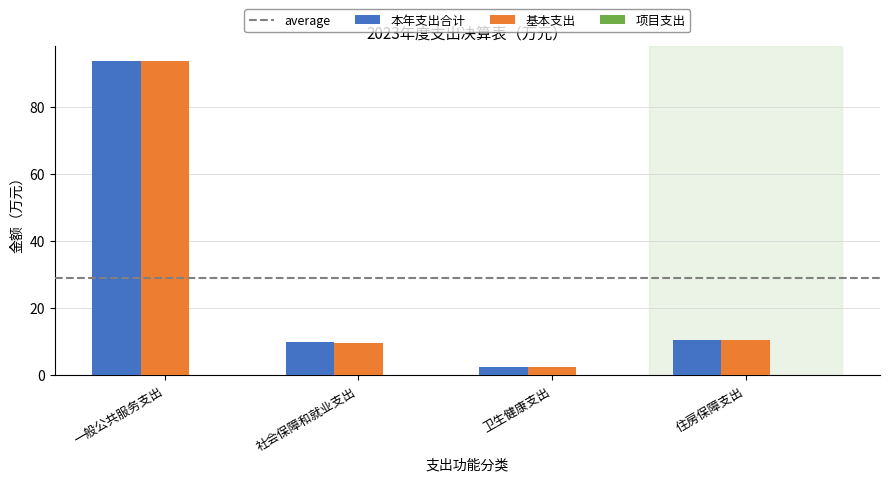

What is the sum of all 基本支出 values?

115.9